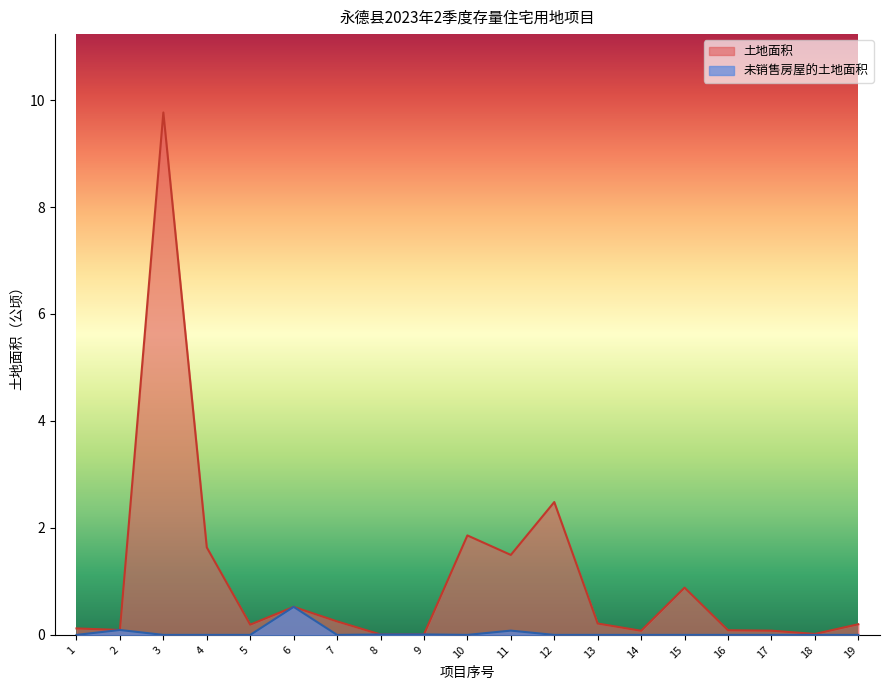

Rank the categories by 未销售房屋的土地面积 value from highest to lowest.

6, 2, 11, 9, 8, 1, 3, 4, 5, 7, 10, 12, 13, 14, 15, 16, 17, 18, 19